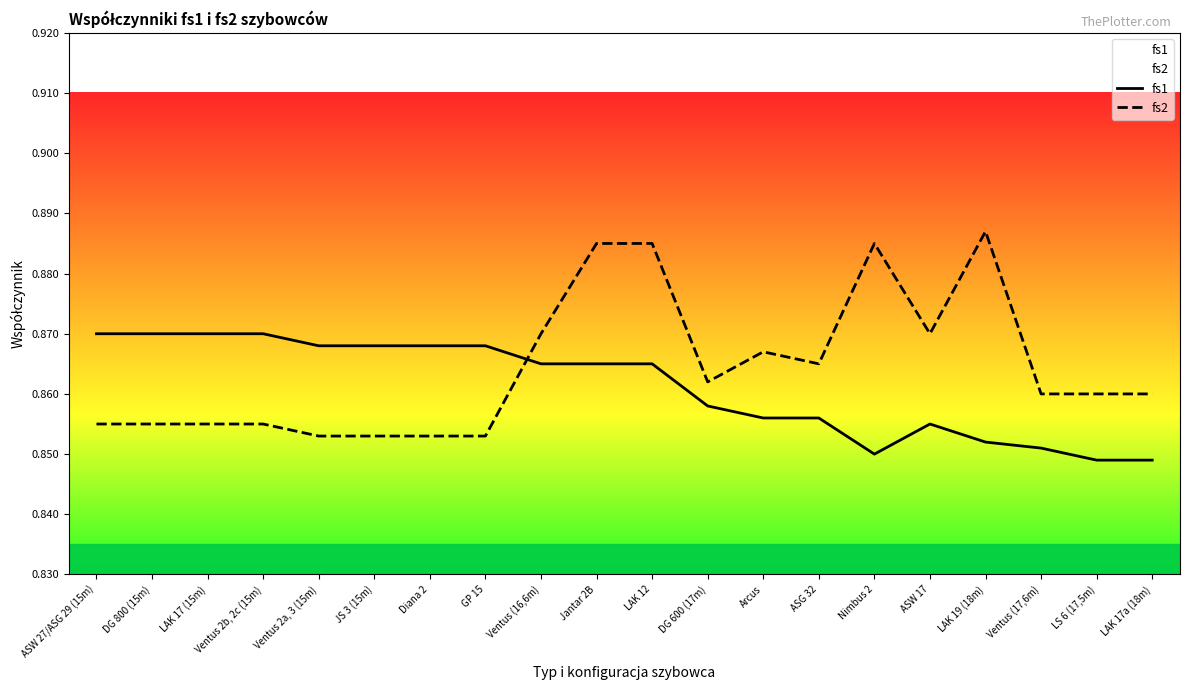

How many interior local valleys does the fs1 series have?

1